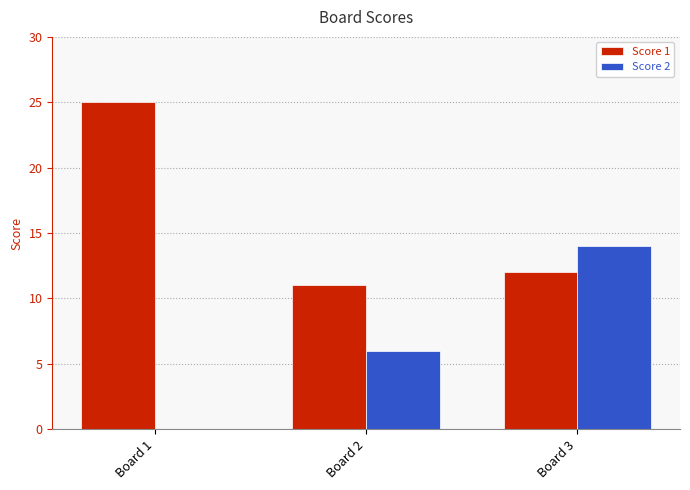

Reading left to right, transcribe all the data shown in this chart.

Score 1: Board 1=25	Board 2=11	Board 3=12
Score 2: Board 1=0	Board 2=6	Board 3=14